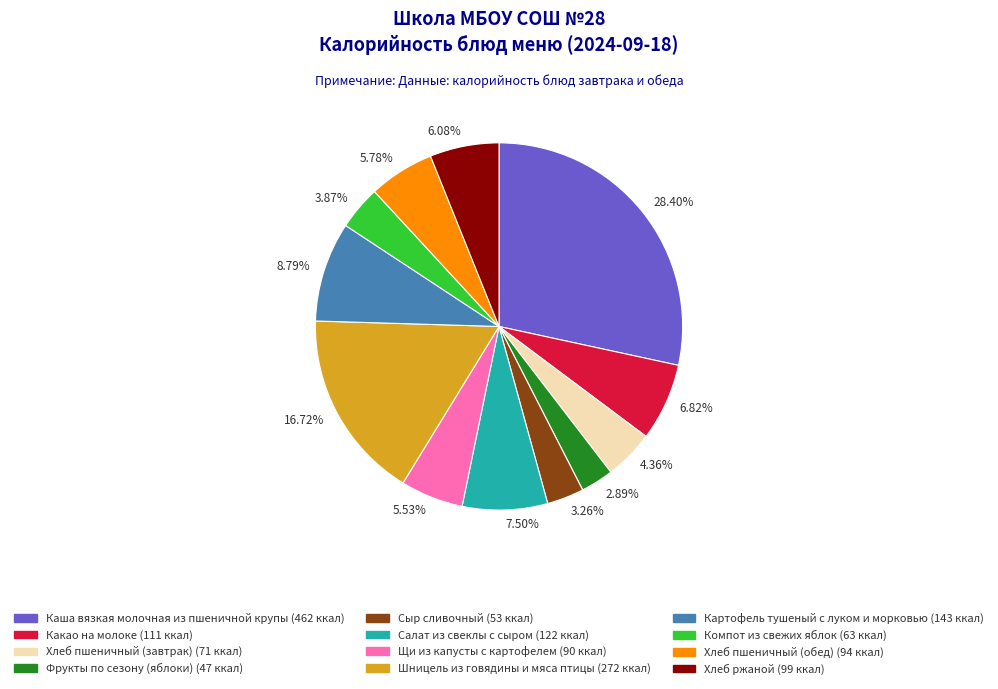

Does Картофель тушеный с луком и морковью represent more than half of the total?

No